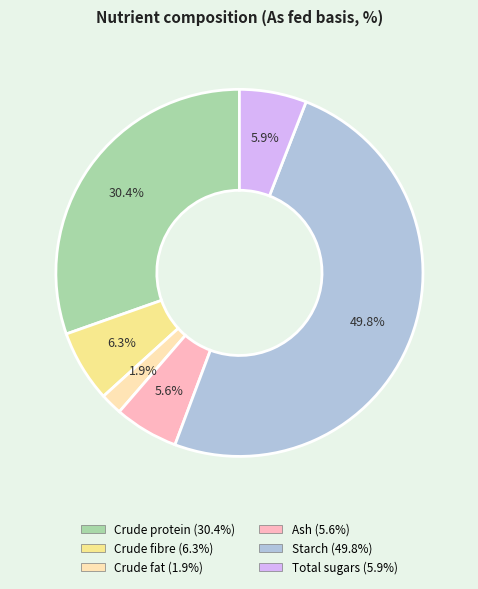

Between Starch and Total sugars, which is larger?

Starch